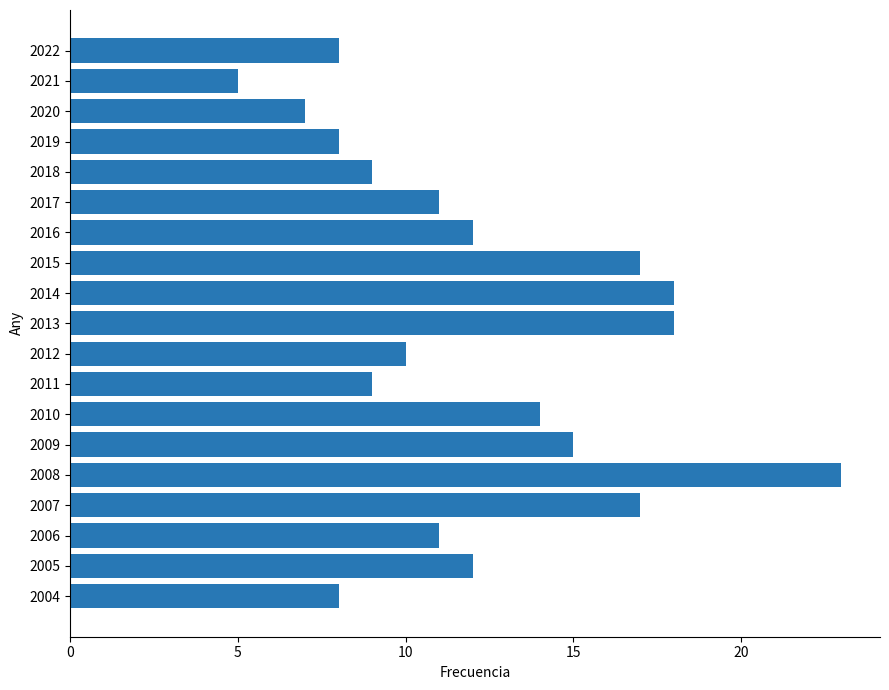

Which category has the lowest value across all series?

2021